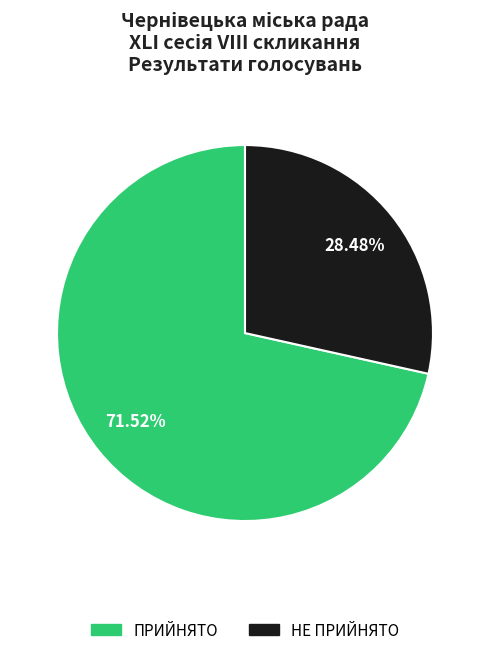

Which category has the biggest portion of the pie?

ПРИЙНЯТО